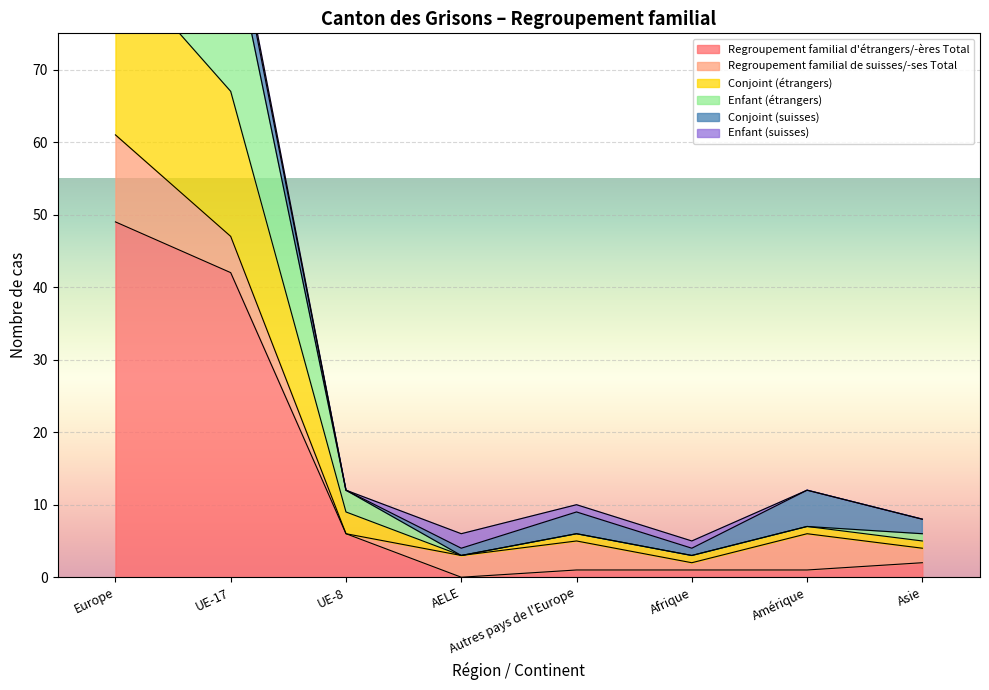

What is the maximum value for Regroupement familial d'étrangers/-ères Total?

49